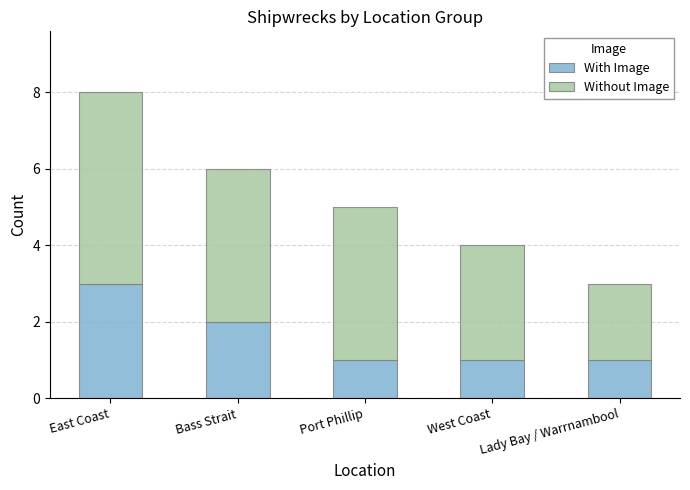

What is the total value across all series at Bass Strait?

6